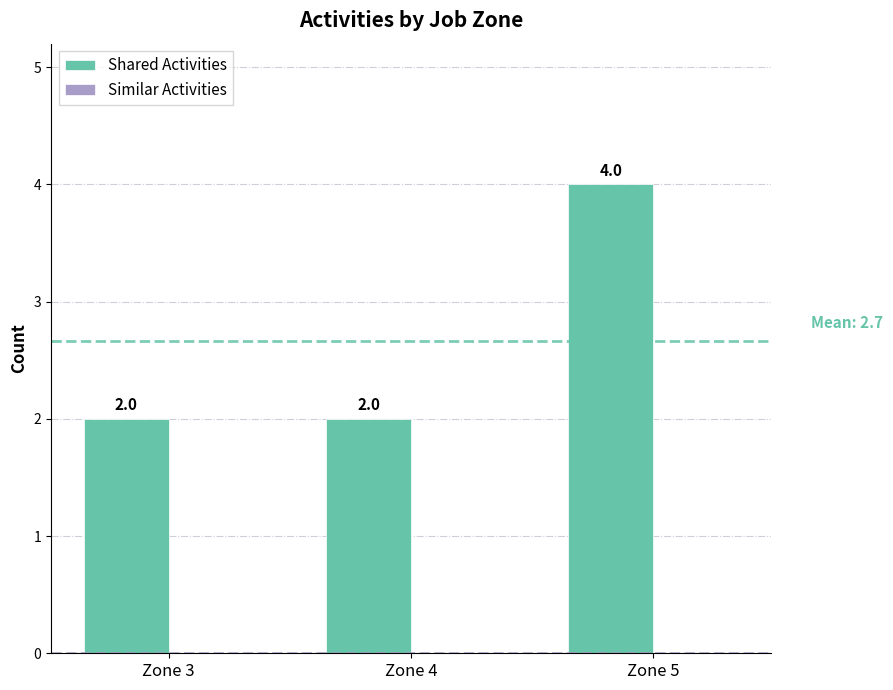

The chart shows a value of 2 at Zone 4. True or false?

True